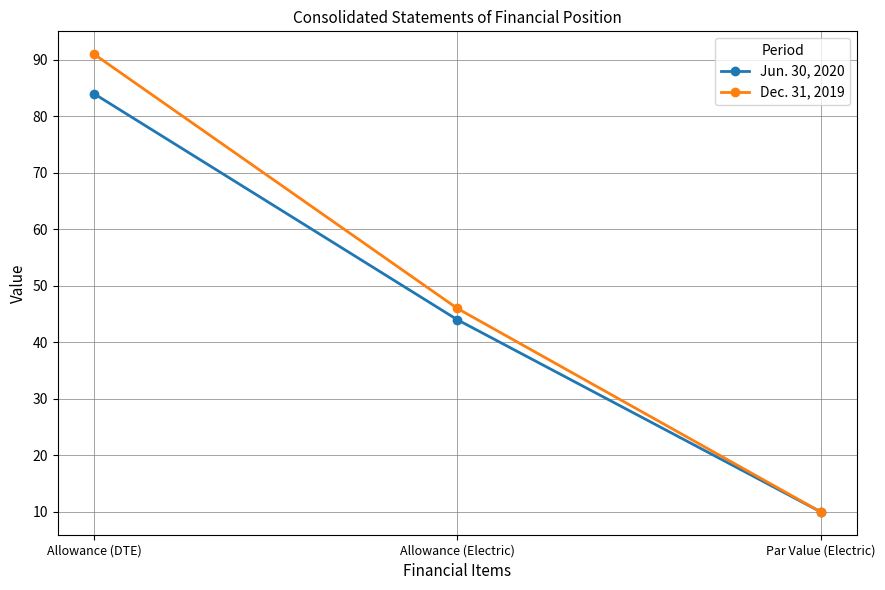

Reading left to right, what are all the values shown in this chart?

Jun. 30, 2020: 84	44	10
Dec. 31, 2019: 91	46	10